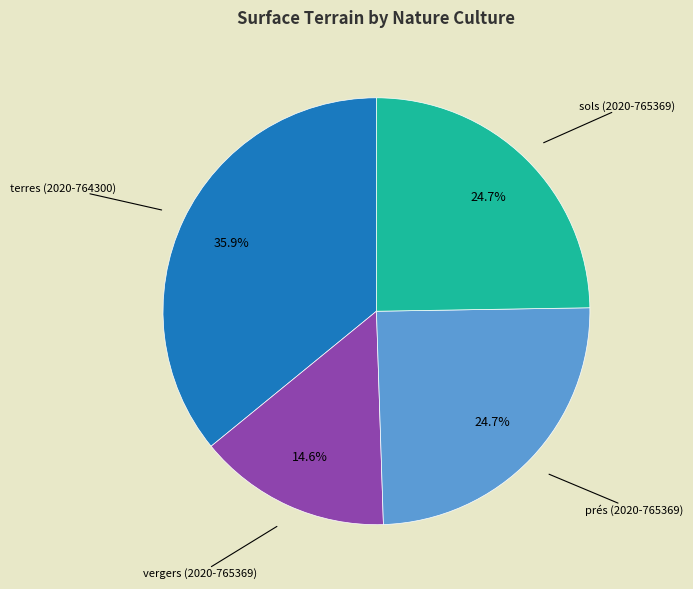

Is there any slice that represents more than half of the pie?

No